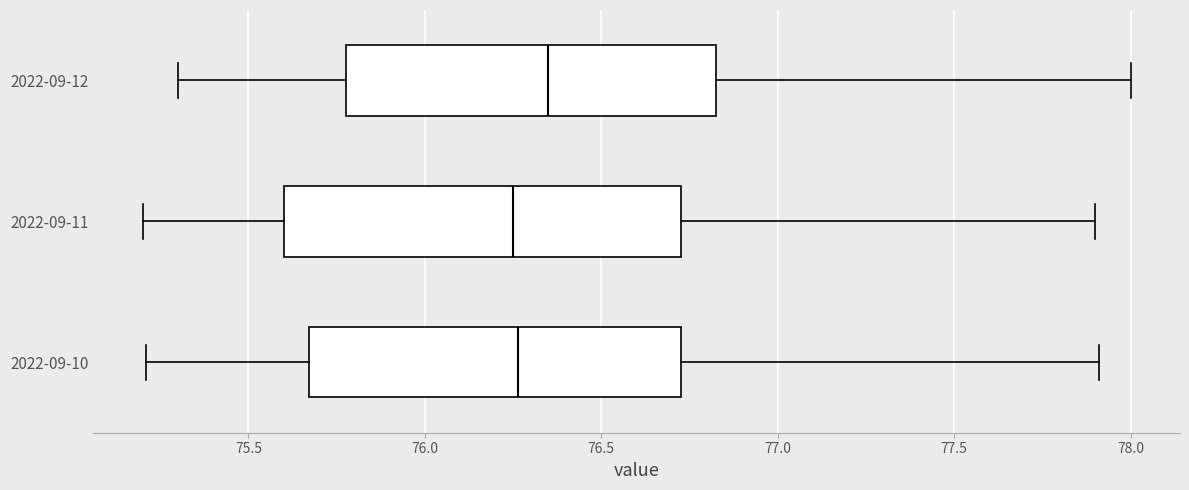

Where is the left edge of the box for 2022-09-11 on the x-axis? The values are not printed on the chart, so give them approximately, as read against the axis.

75.60